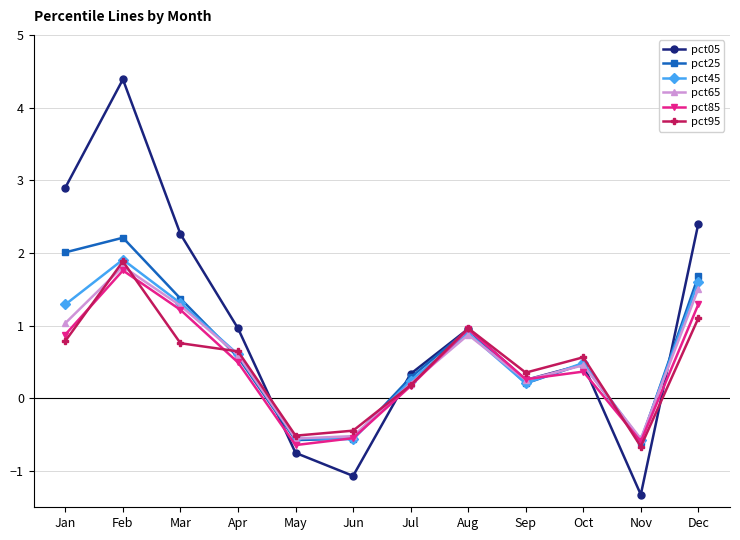

At which category is the sum across all series the highest?

Feb